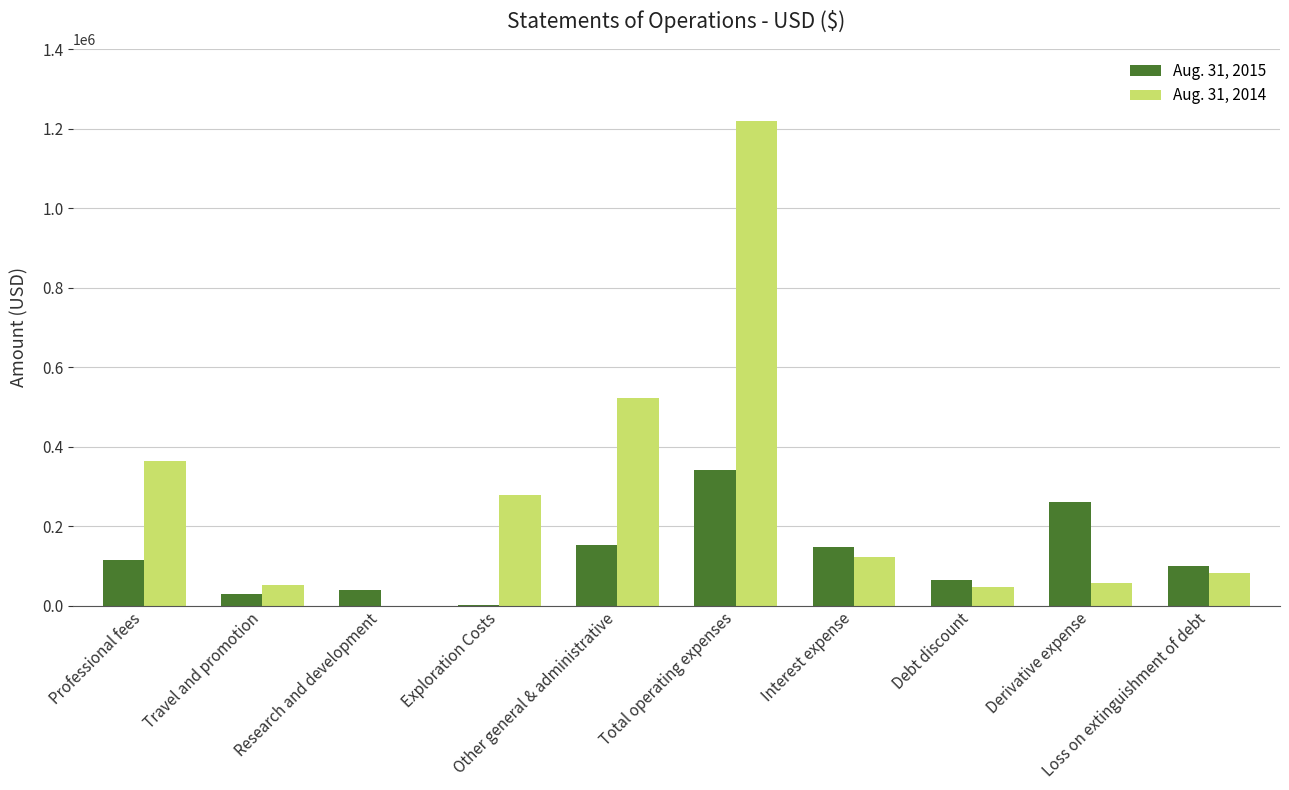

How many data points does each series have?

10